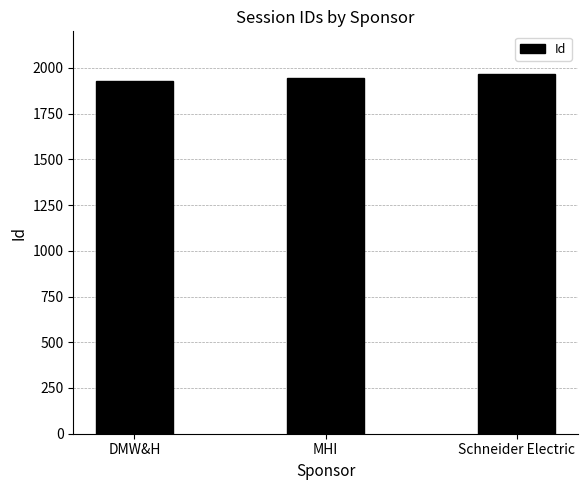

Does the chart contain stacked bars?

No